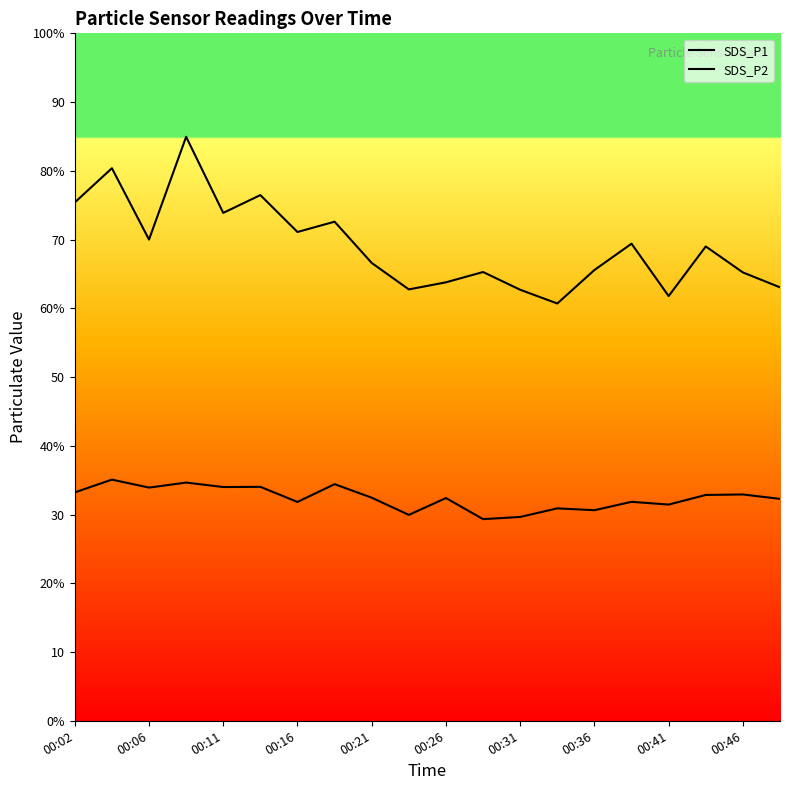

True or false: SDS_P1 and SDS_P2 cross at least once.

False